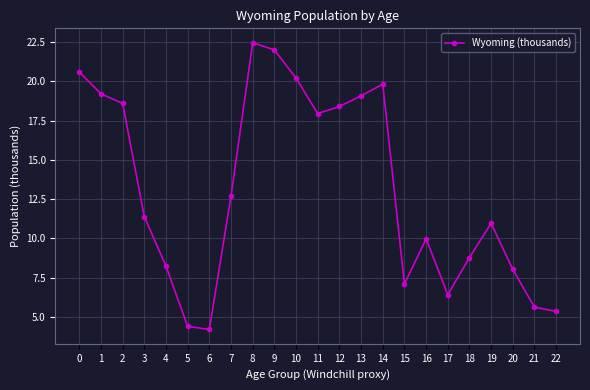

Is it true that the value at 6 is 2.6?

False